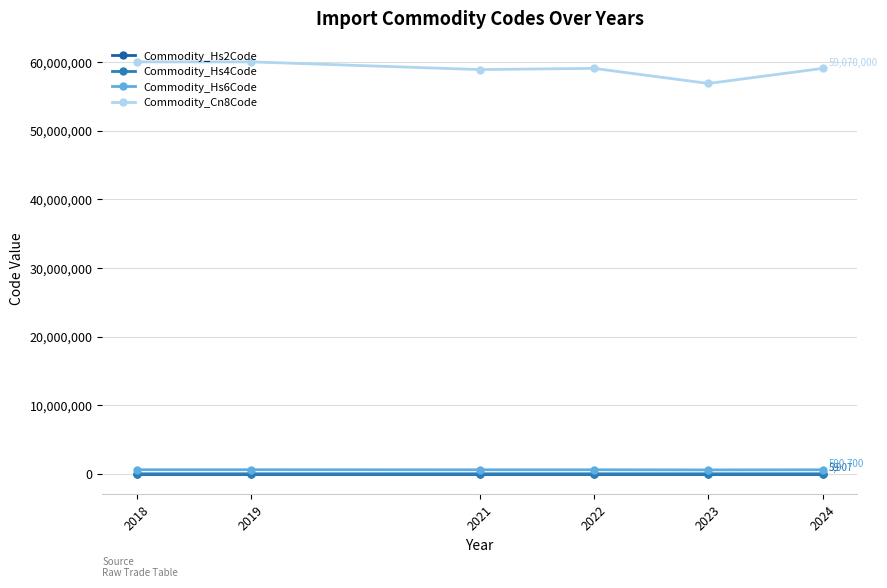

What is the total value across all series at 2023?

57443770.3